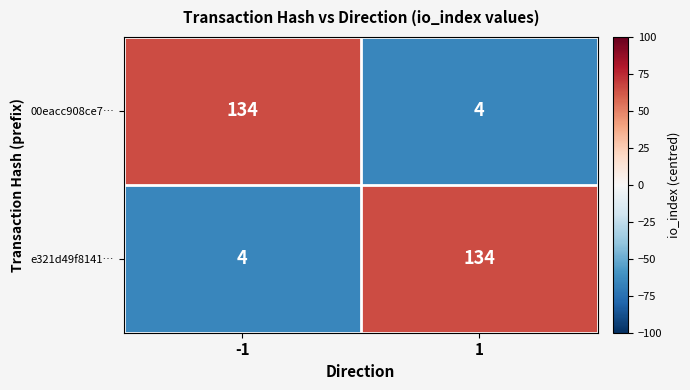

How many distinct data groups are displayed?

2